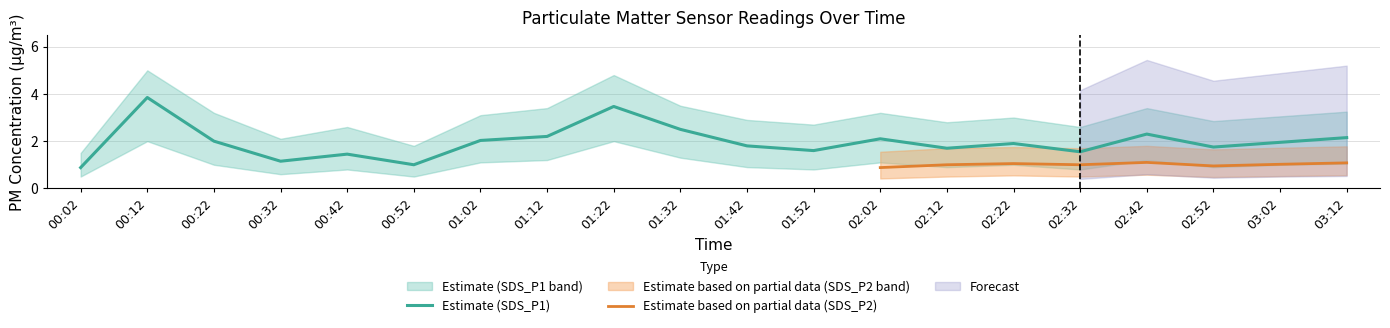

True or false: SDS_P2_low has a value of 0.3 at 03:02.

False